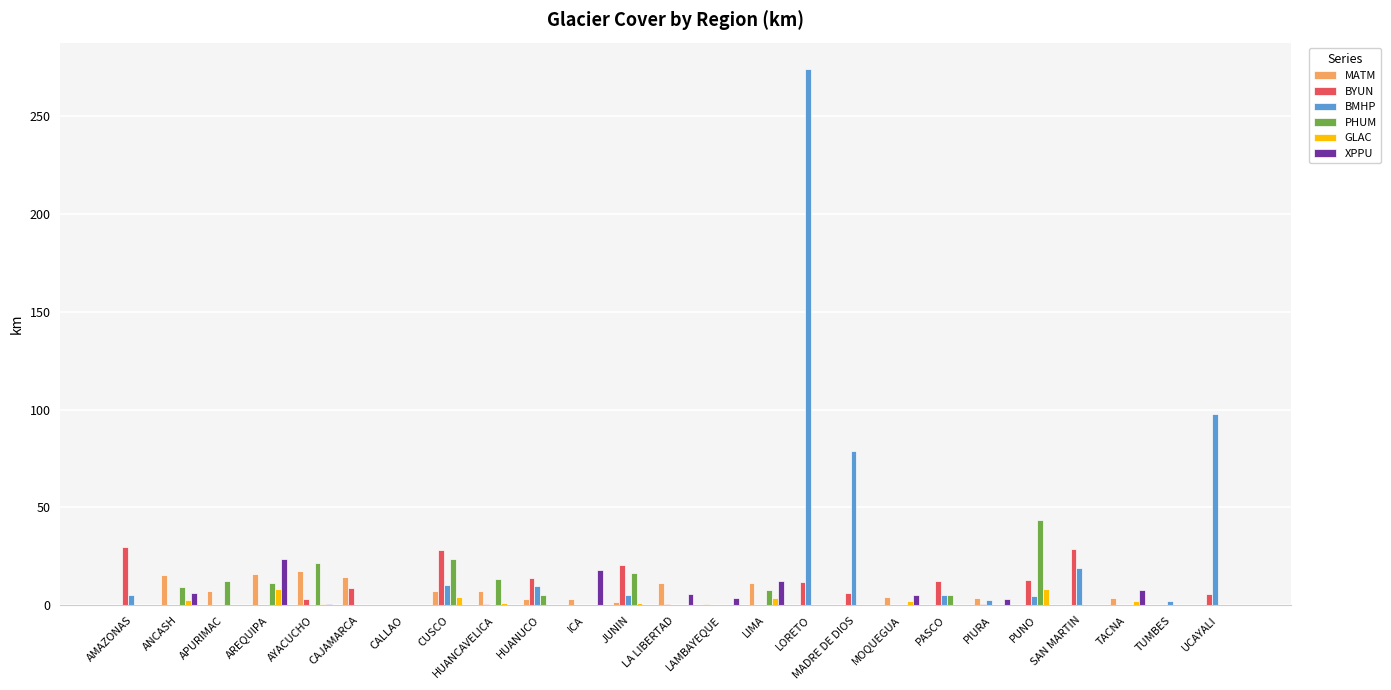

At which category does the chart reach its peak across all series?

LORETO